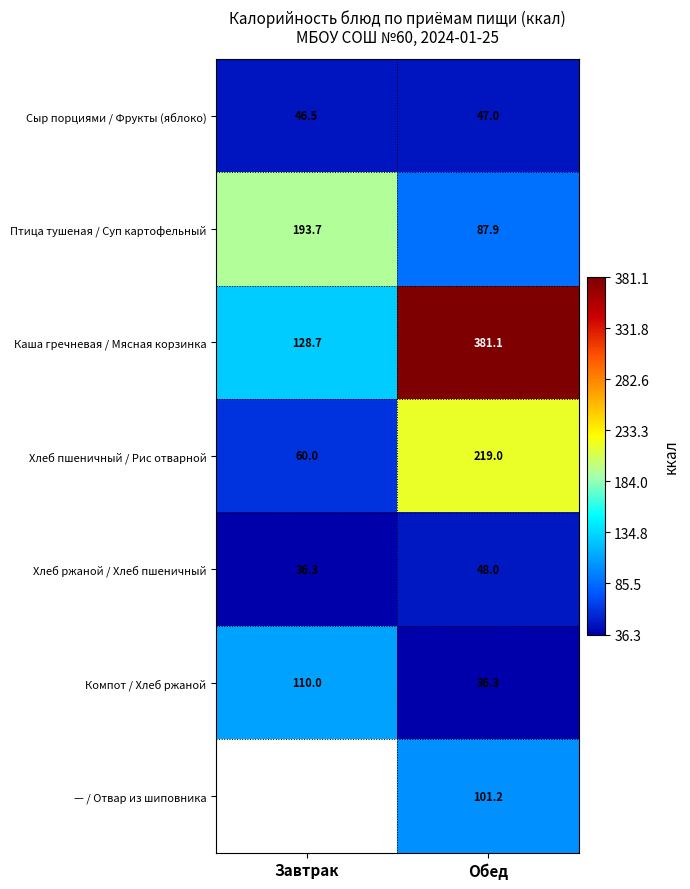

What is the sum of the Каша гречневая / Мясная корзинка values at Обед and Завтрак?

509.8